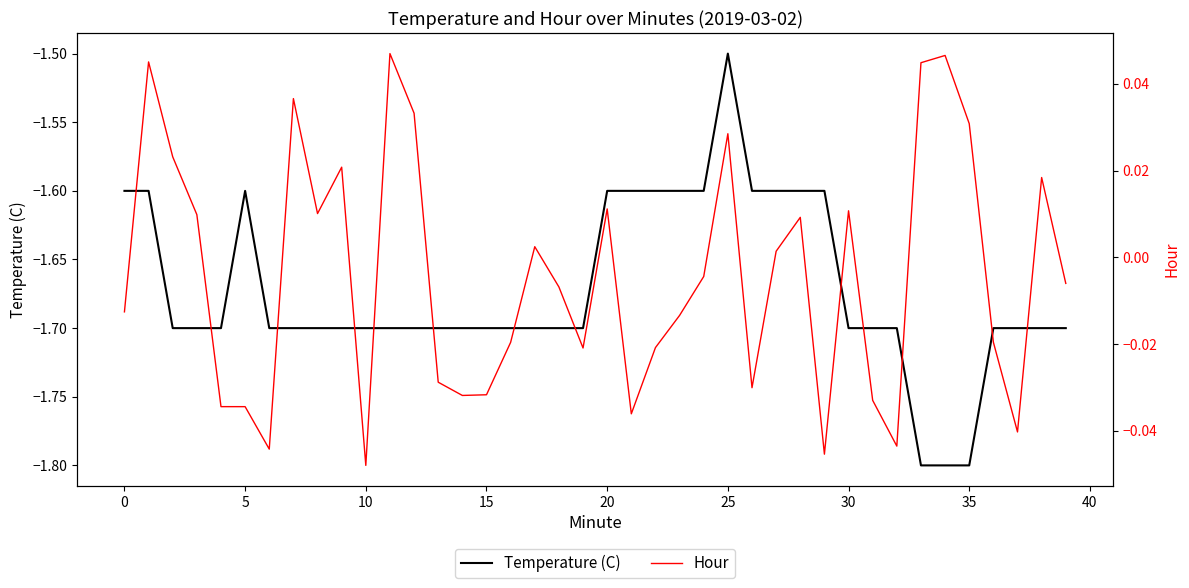

Is it true that [-1.6, -1.6, -1.7, -1.7, -1.7, -1.6, -1.7, -1.7, -1.7, -1.7, -1.7, -1.7, -1.7, -1.7, -1.7, -1.7, -1.7, -1.7, -1.7, -1.7, -1.6, -1.6, -1.6, -1.6, -1.6, -1.5, -1.6, -1.6, -1.6, -1.6, -1.7, -1.7, -1.7, -1.8, -1.8, -1.8, -1.7, -1.7, -1.7, -1.7] equals -2.8 at 33?

False